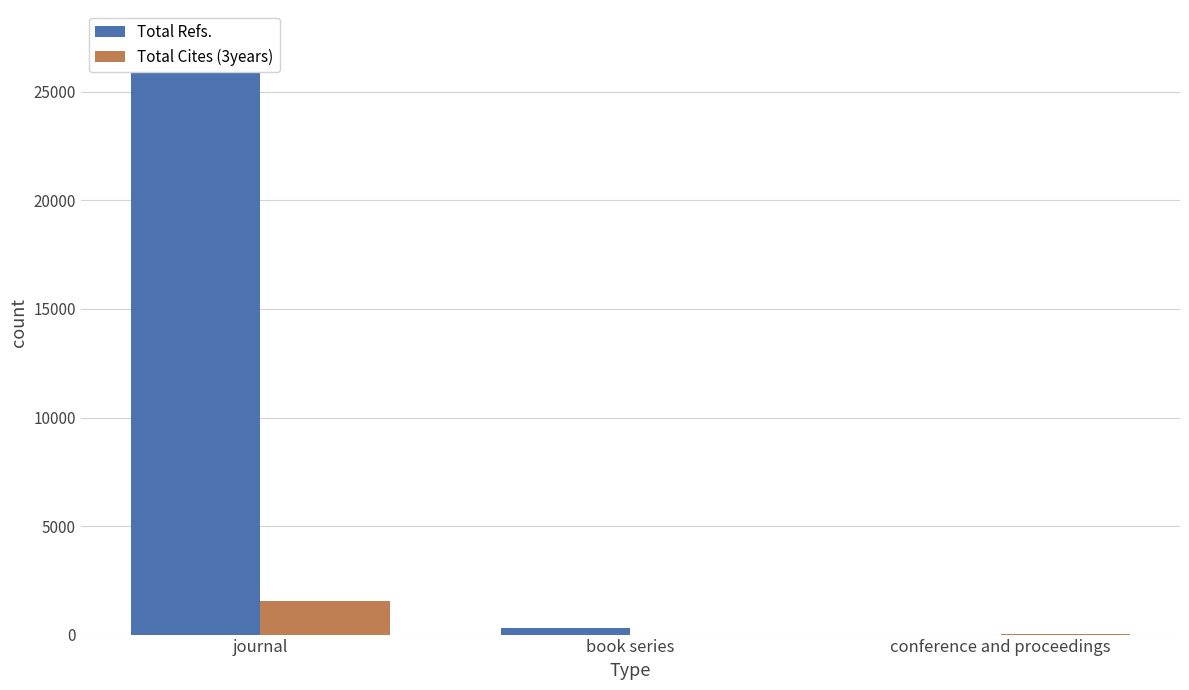

How many categories are shown in the chart?

3